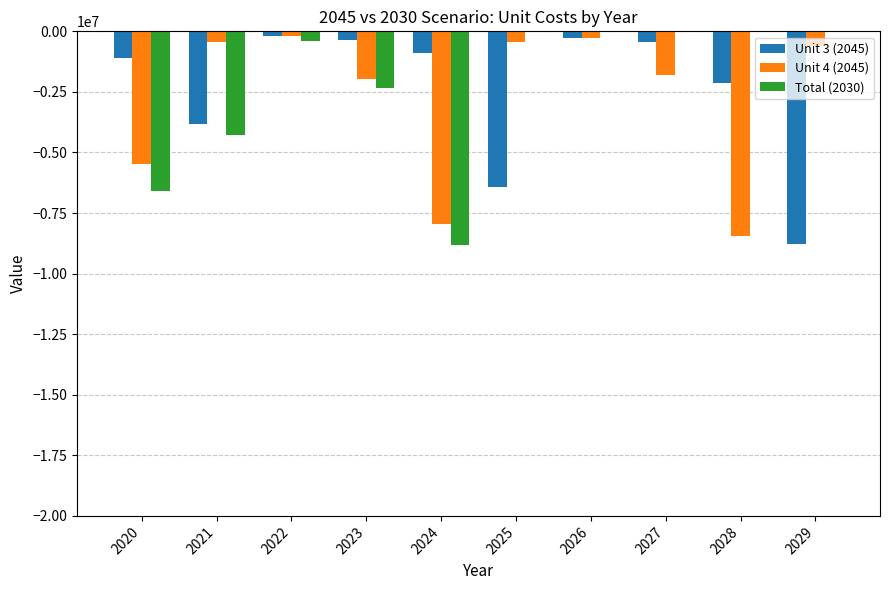

How many groups of bars are there?

10